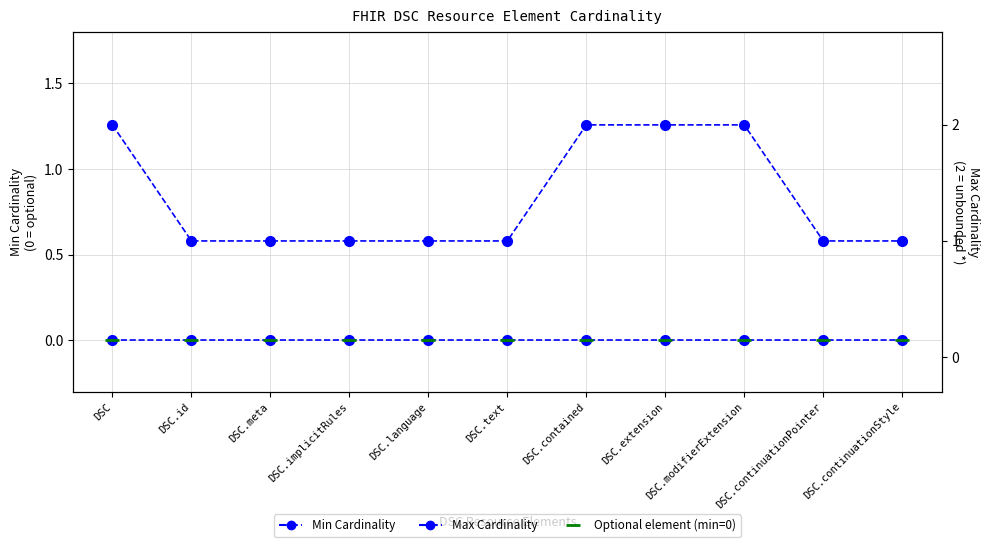

Is the value of Max Cardinality at DSC.meta greater than the value of Min Cardinality at DSC.modifierExtension?

Yes